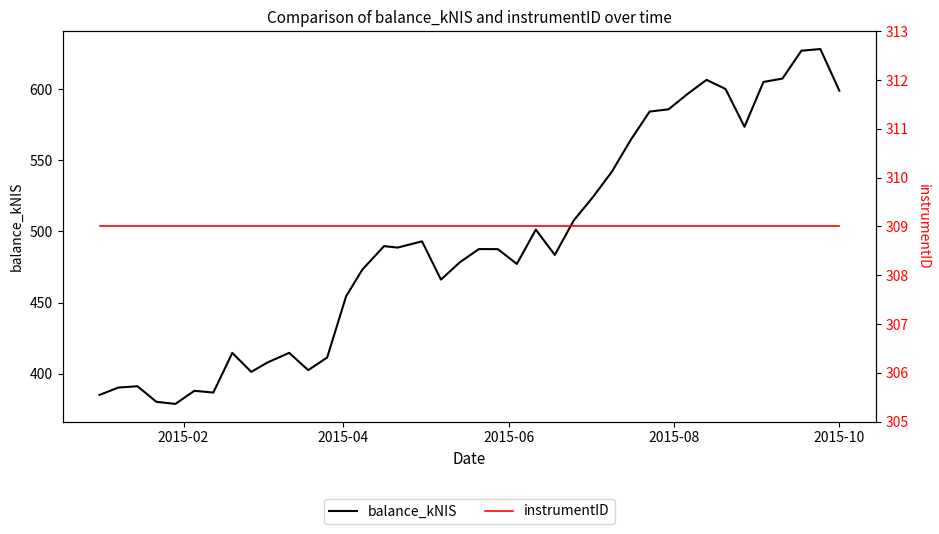

True or false: balance_kNIS and instrumentID intersect in this chart.

False